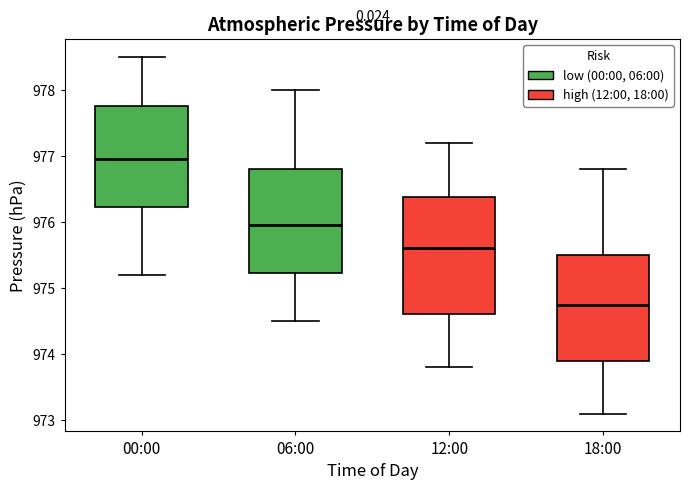

Which box has the lowest median line?

18:00